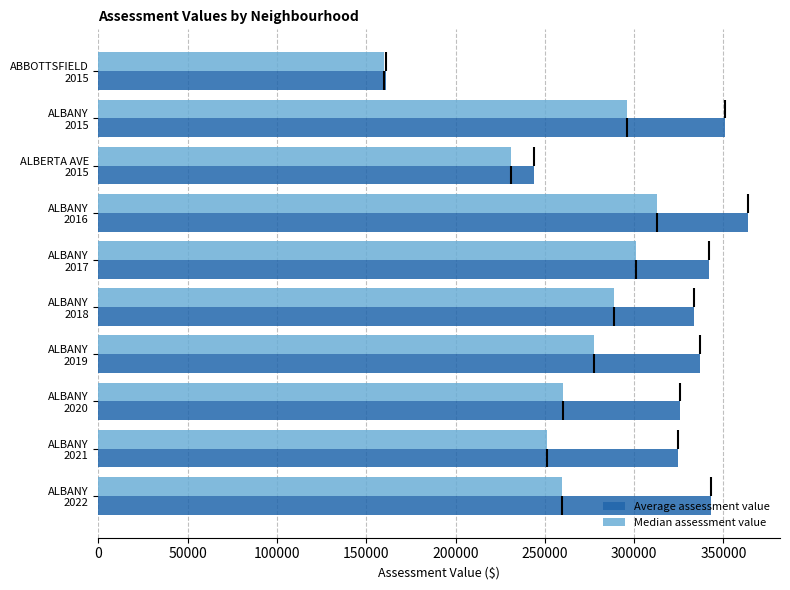

What is the minimum value for Average assessment value?

160779.3